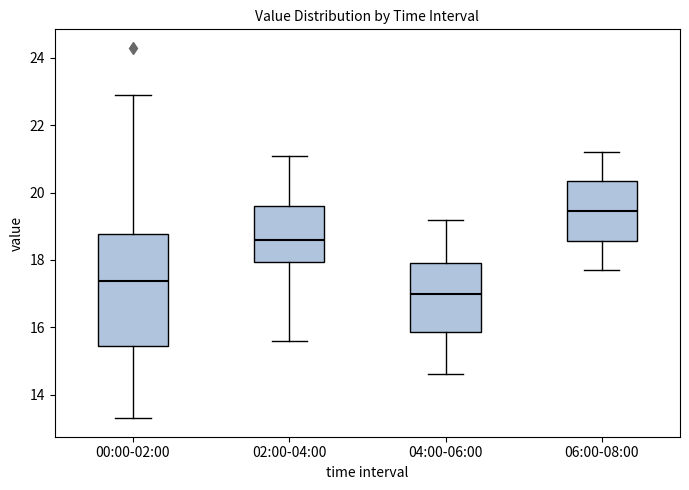

Which box has the highest median line?

06:00-08:00